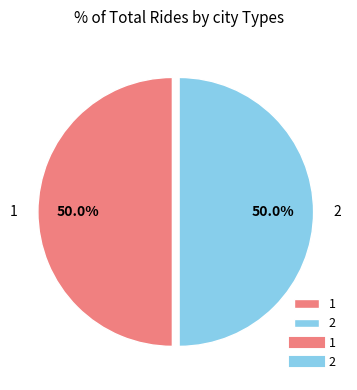

What is the ratio of the value at 1 to the value at 2?

1.0